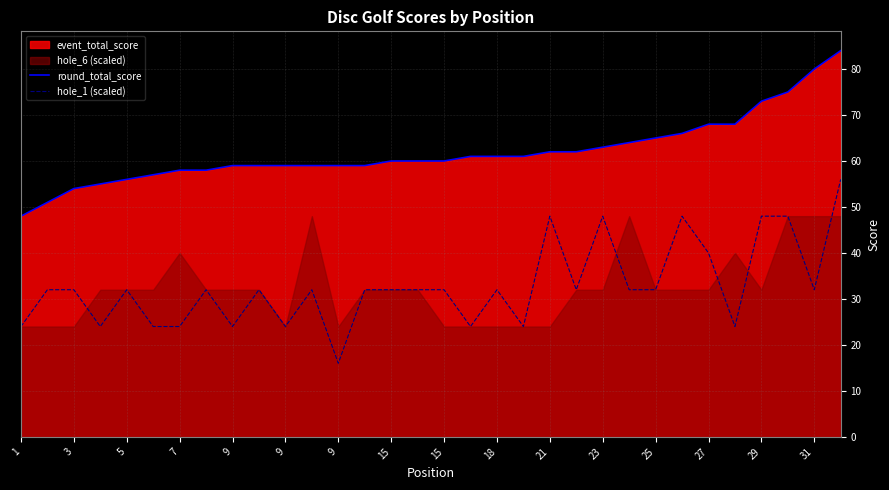

True or false: hole_1 (scaled) and round_total_score intersect in this chart.

False